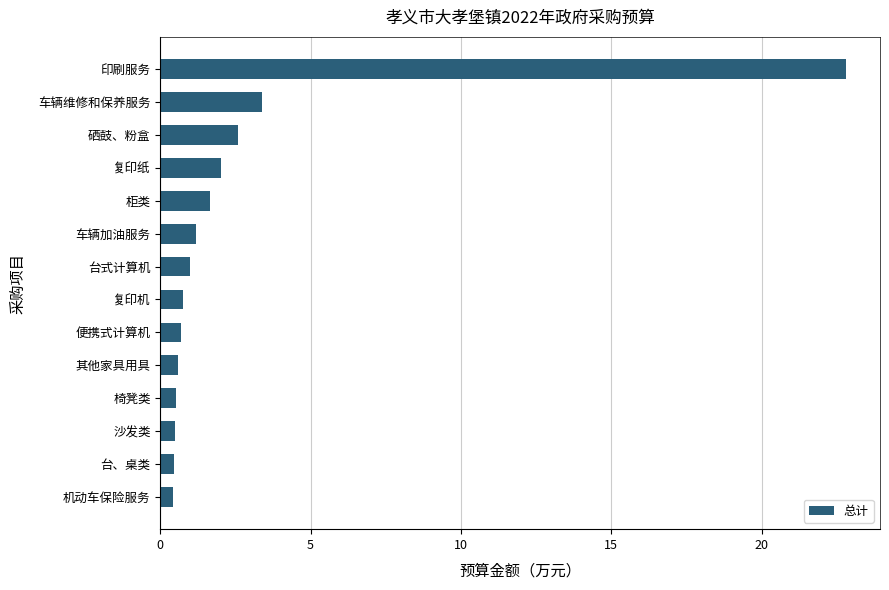

The chart shows a value of 0.6 at 柜类. True or false?

False